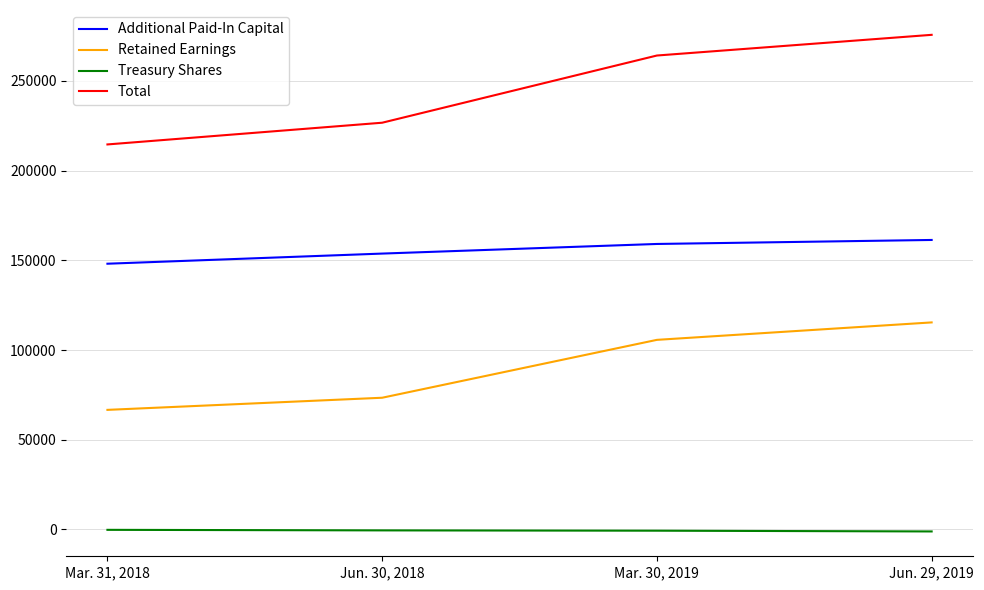

What is the total value across all series at Mar. 31, 2018?

429209